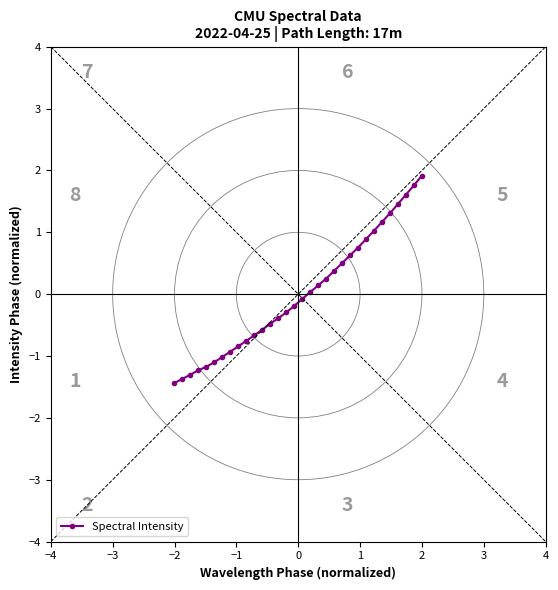

What is the value of the 25th point from the left?

0.9